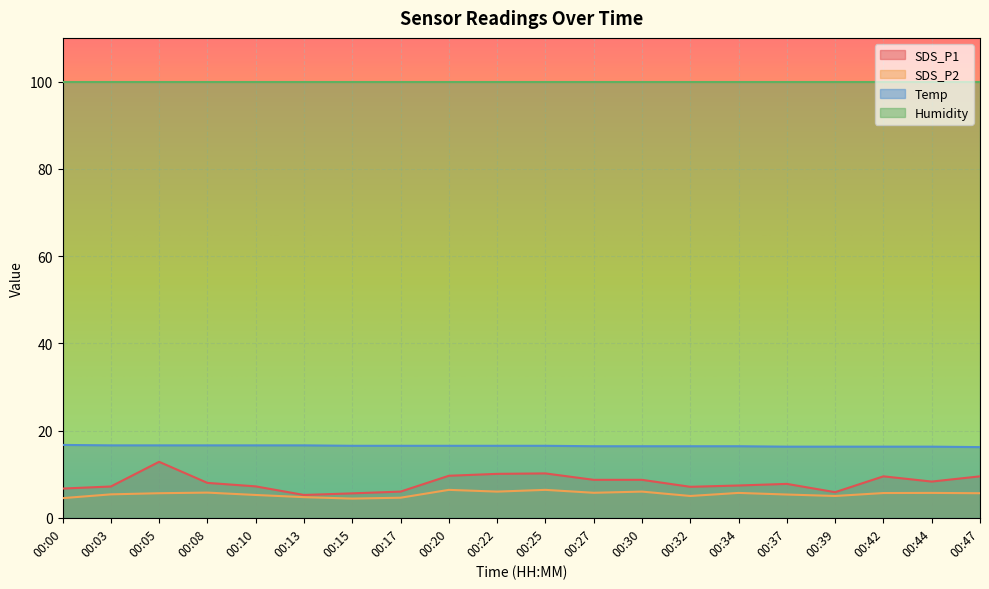

True or false: Temp and SDS_P1 cross at least once.

False